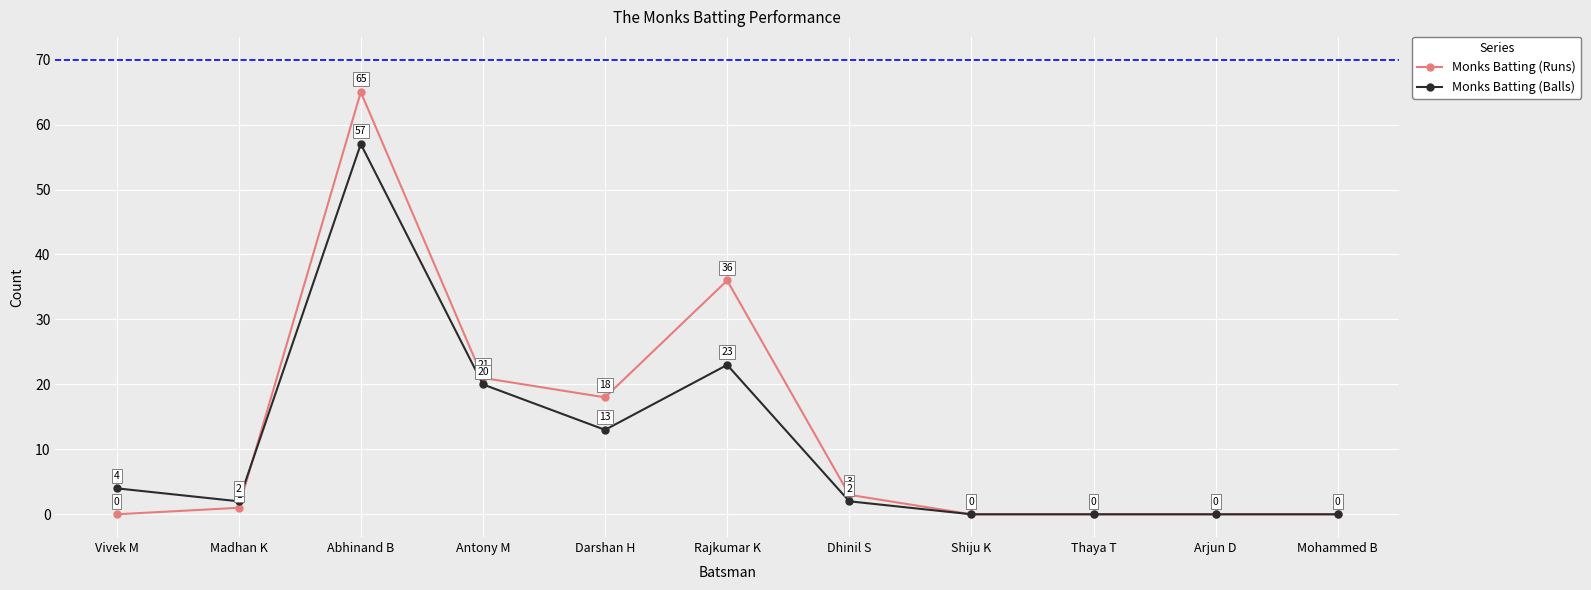

How many data points in Monks Batting (Runs) are less than 1?

5